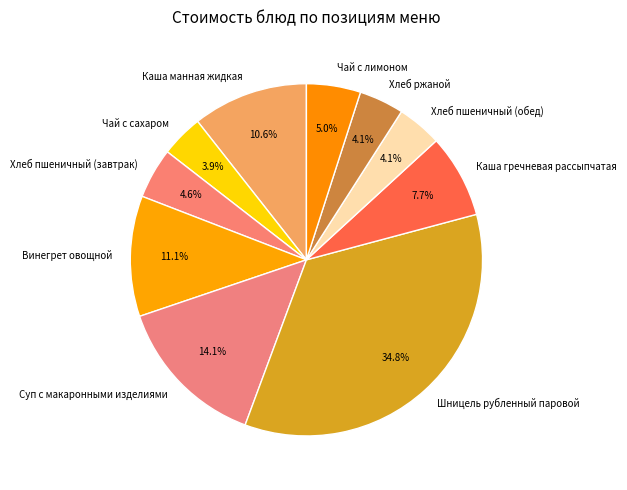

What is the total percentage of Хлеб ржаной and Хлеб пшеничный (обед)?

8.2%